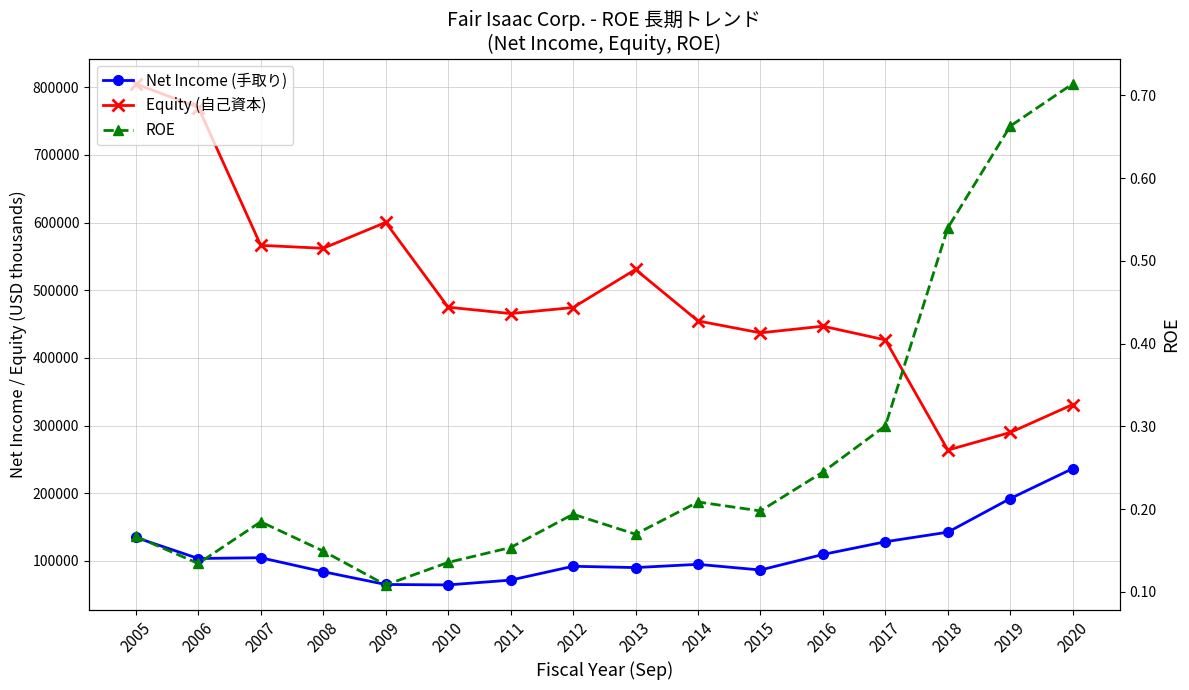

True or false: ROE has more than 0 points higher than both neighbors.

True